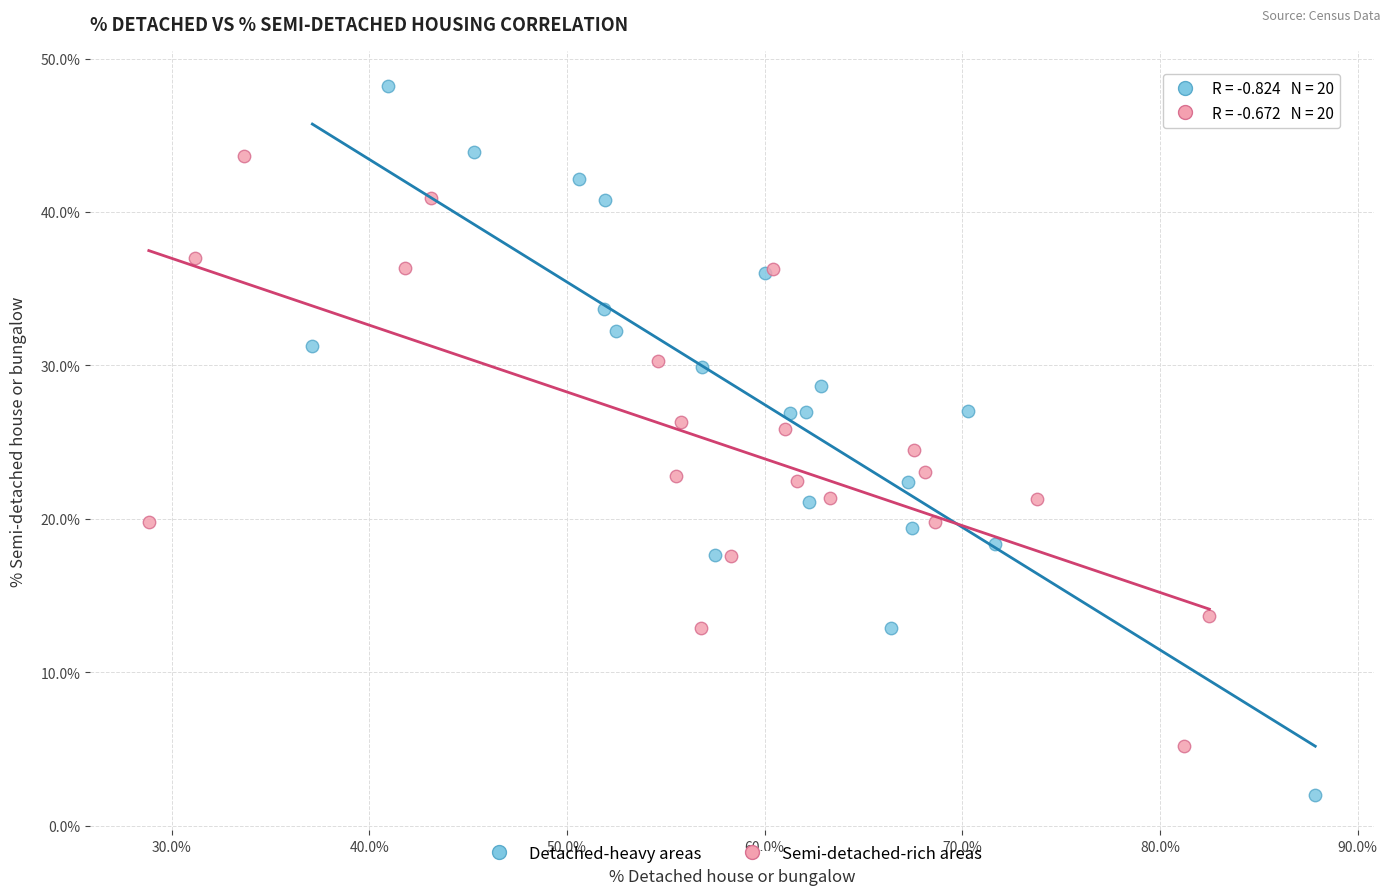

Which series has the largest Y range (max minus min)?

Detached-heavy areas